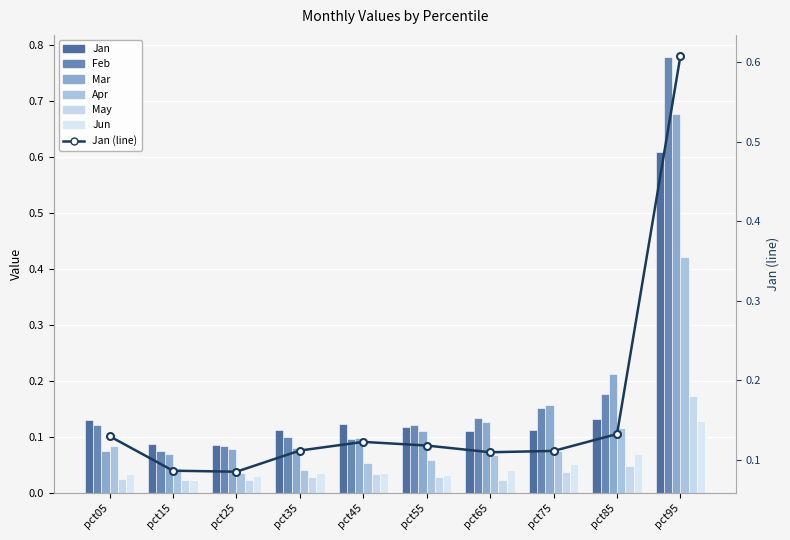

What is the sum of all May values?

0.4